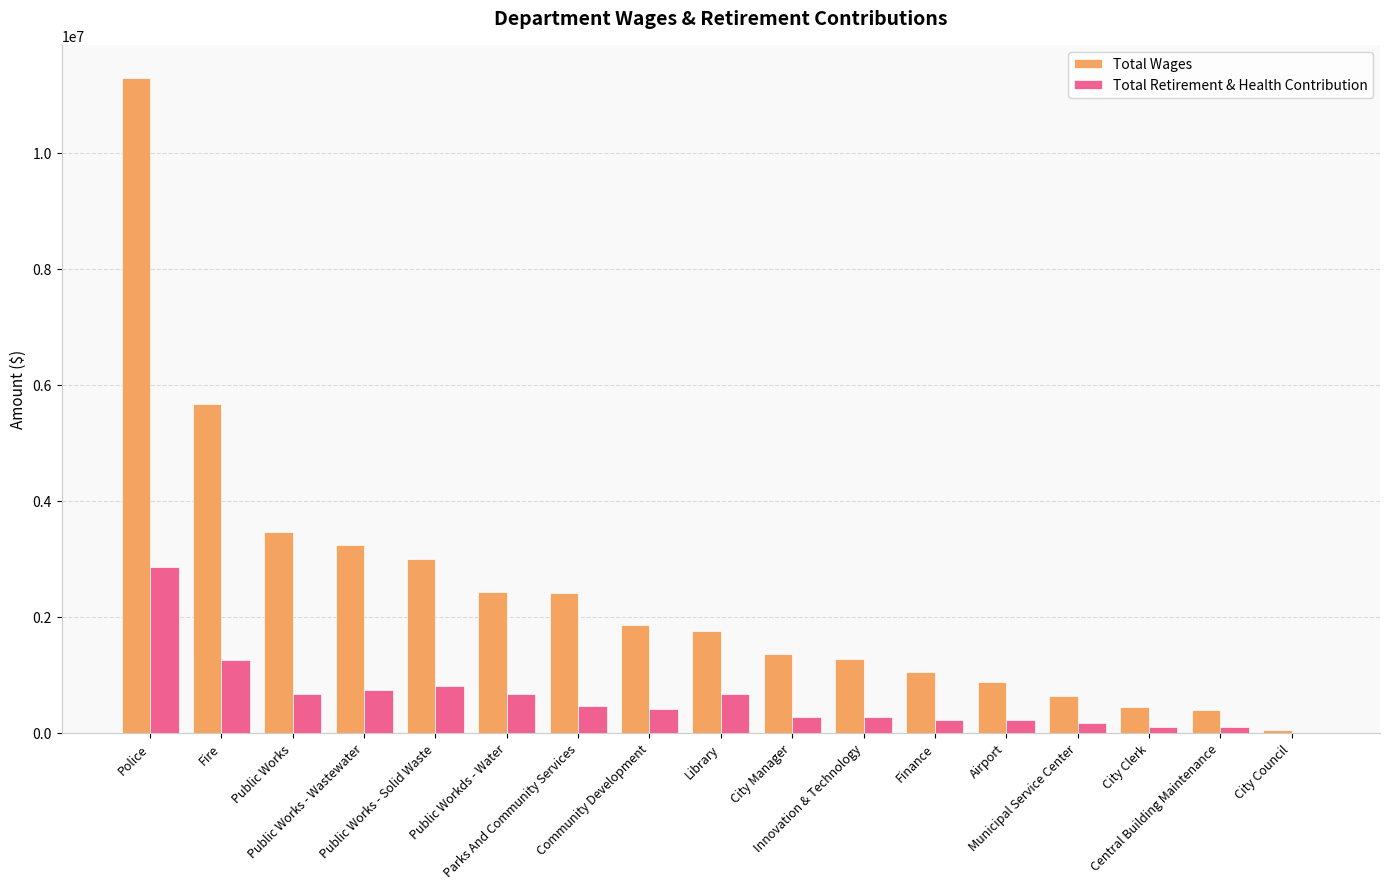

What is the sum of all Total Retirement & Health Contribution values?

9794251